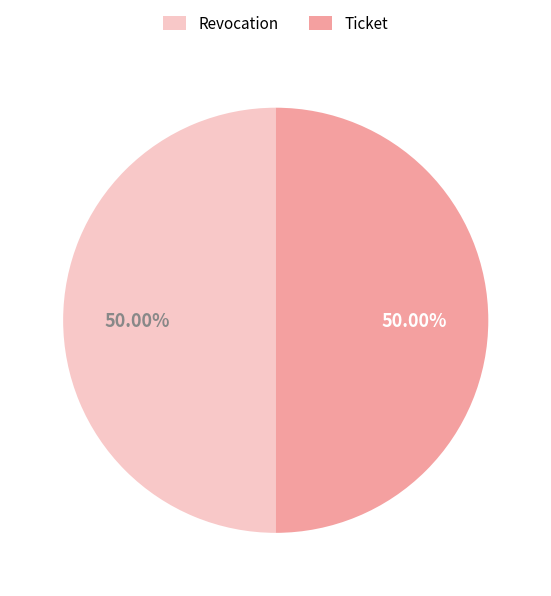

What is the total percentage of Ticket and Revocation?

100.0%